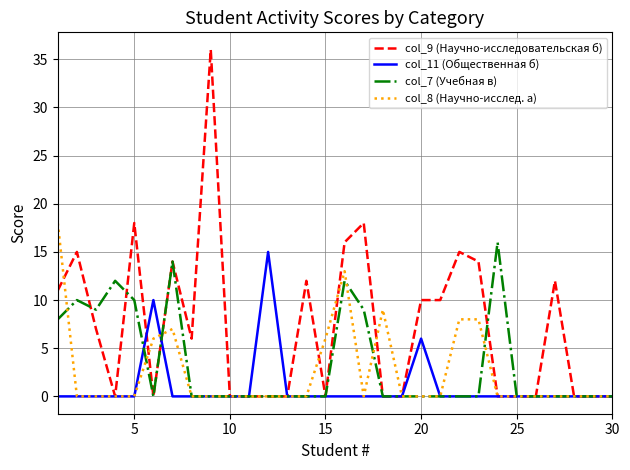

Which series has the largest range (max minus min)?

col_9 (Научно-исследовательская б)